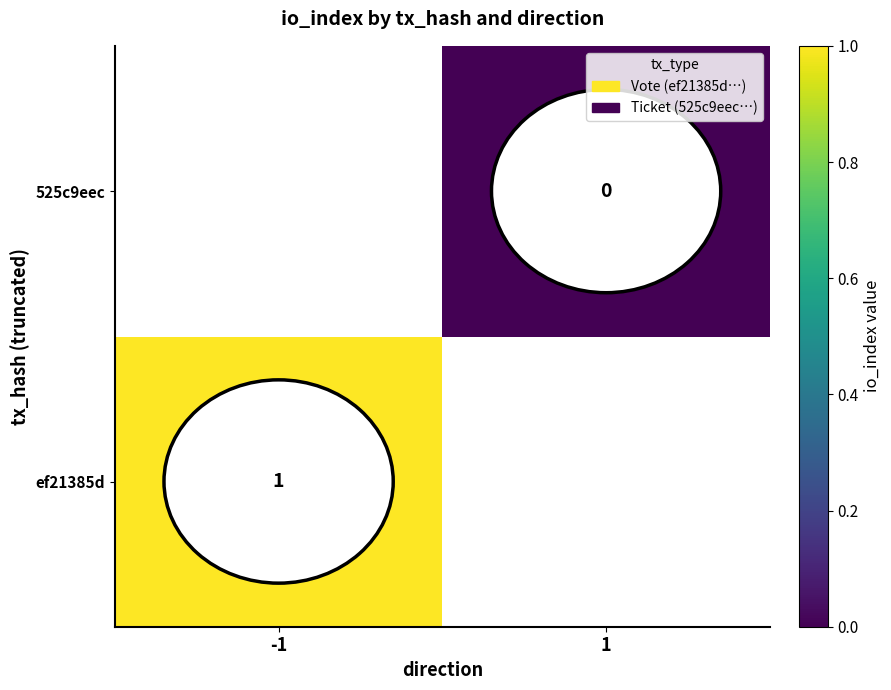

What value does the ef21385d series have at -1?

1.0